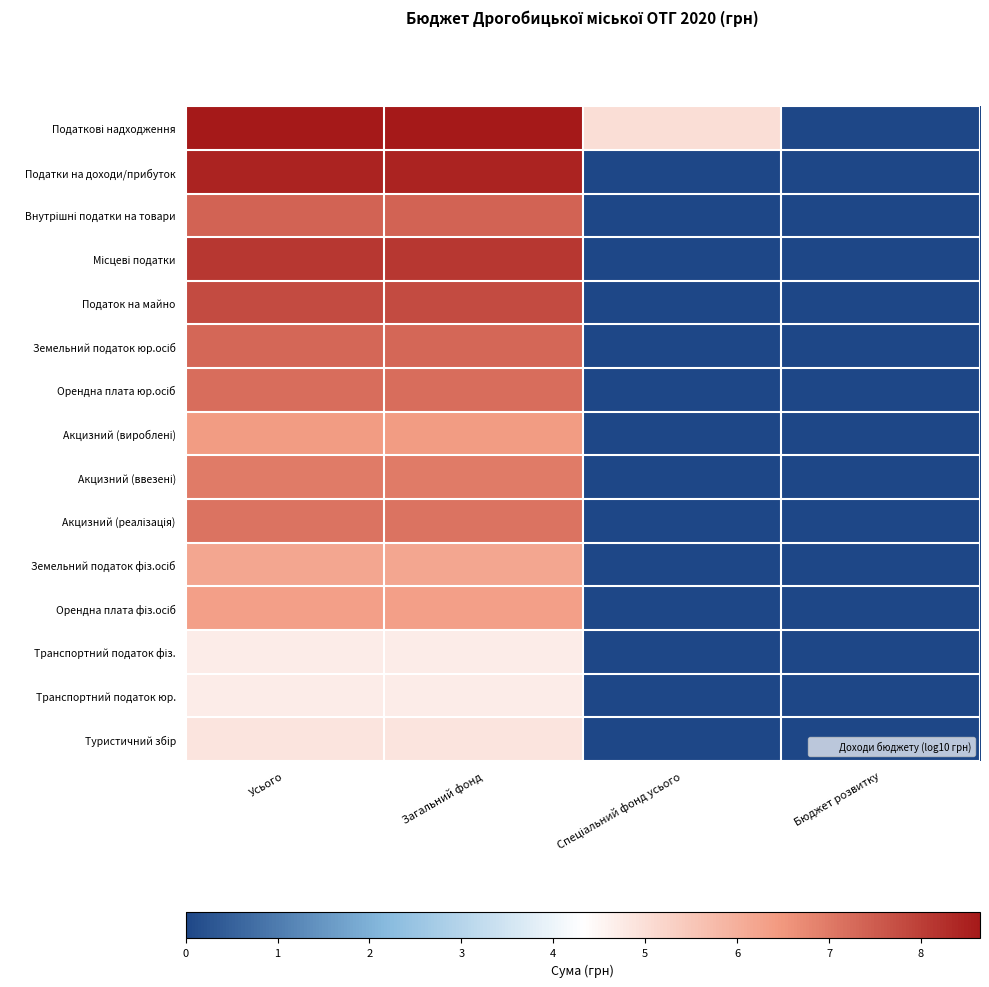

Which label corresponds to the largest value in the chart?

Усього